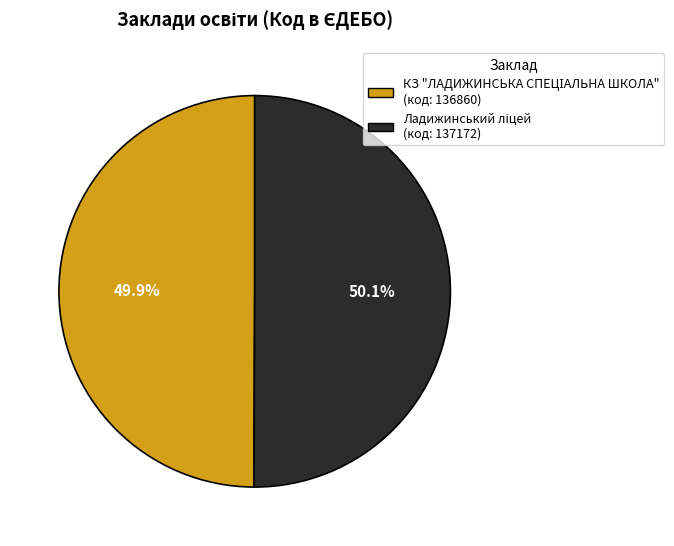

Does any single category account for the majority?

Yes